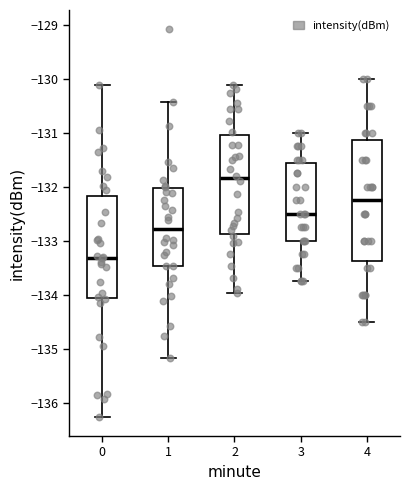

Which box's median line is the highest?

2